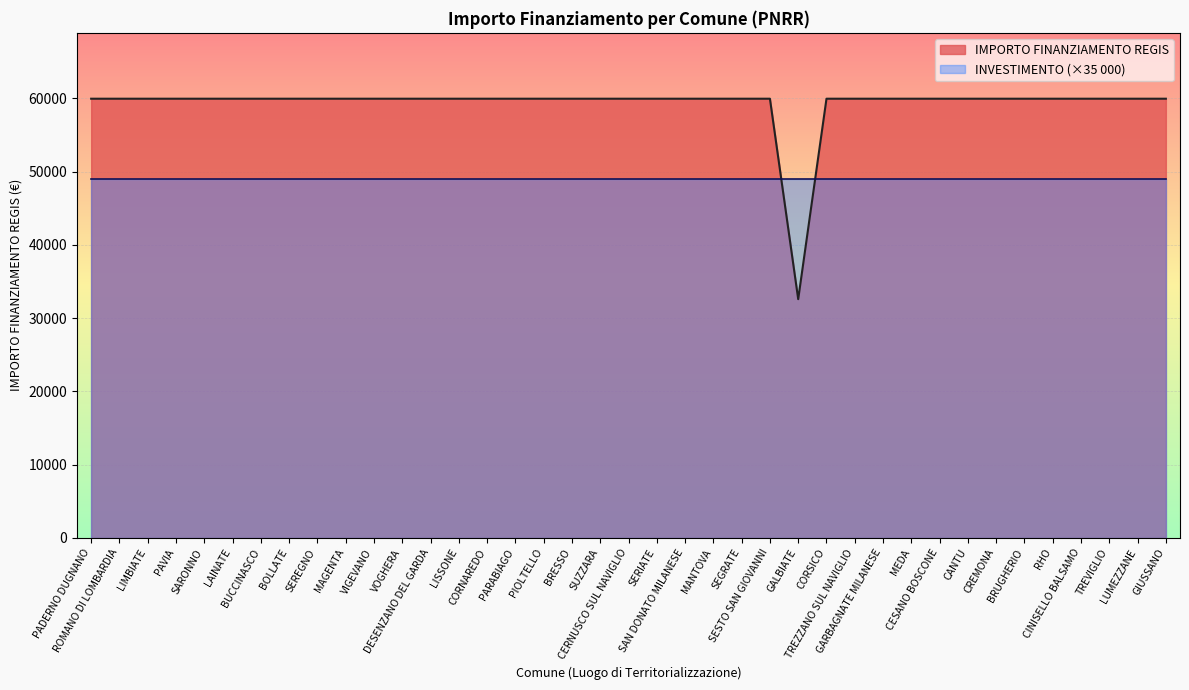

List the labels in order of value, largest first.

PADERNO DUGNANO, ROMANO DI LOMBARDIA, LIMBIATE, PAVIA, SARONNO, LAINATE, BUCCINASCO, BOLLATE, SEREGNO, MAGENTA, VIGEVANO, VOGHERA, DESENZANO DEL GARDA, LISSONE, CORNAREDO, PARABIAGO, PIOLTELLO, BRESSO, SUZZARA, CERNUSCO SUL NAVIGLIO, SERIATE, SAN DONATO MILANESE, MANTOVA, SEGRATE, SESTO SAN GIOVANNI, CORSICO, TREZZANO SUL NAVIGLIO, GARBAGNATE MILANESE, MEDA, CESANO BOSCONE, CANTU, CREMONA, BRUGHERIO, RHO, CINISELLO BALSAMO, TREVIGLIO, LUMEZZANE, GIUSSANO, GALBIATE